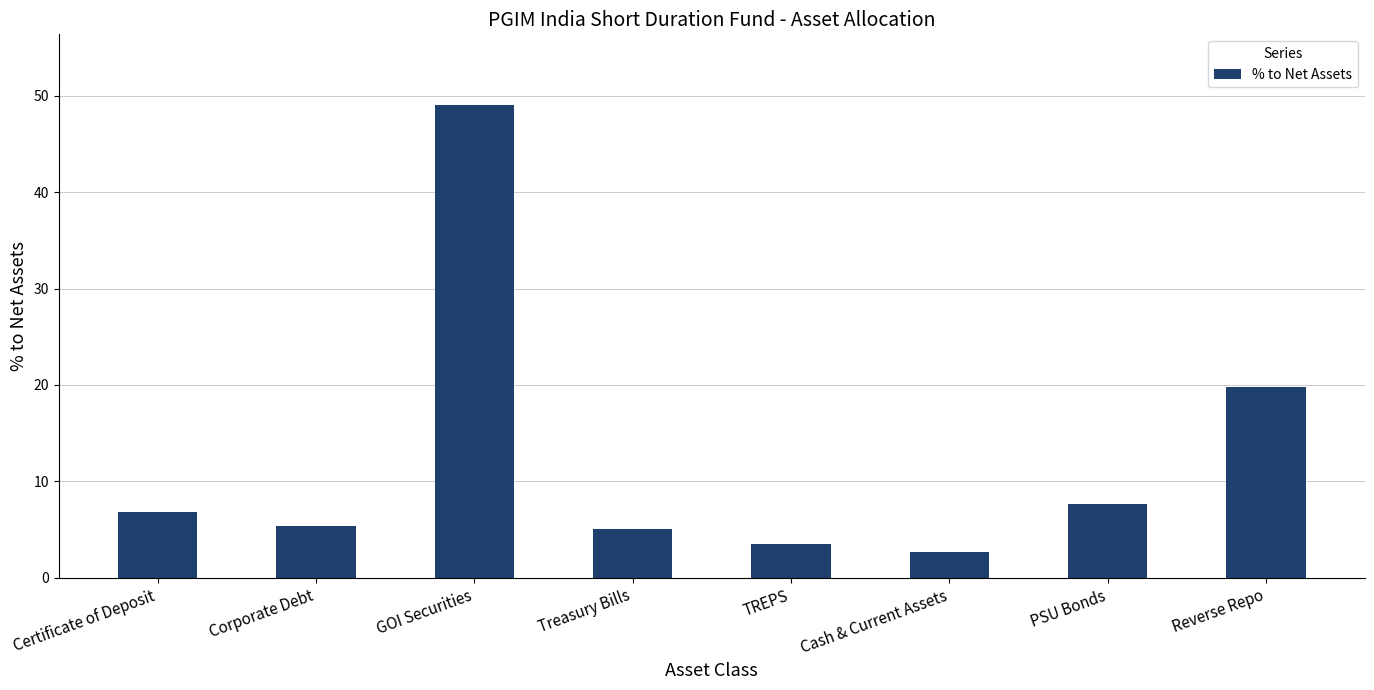

What is the maximum value shown in the chart?

49.0